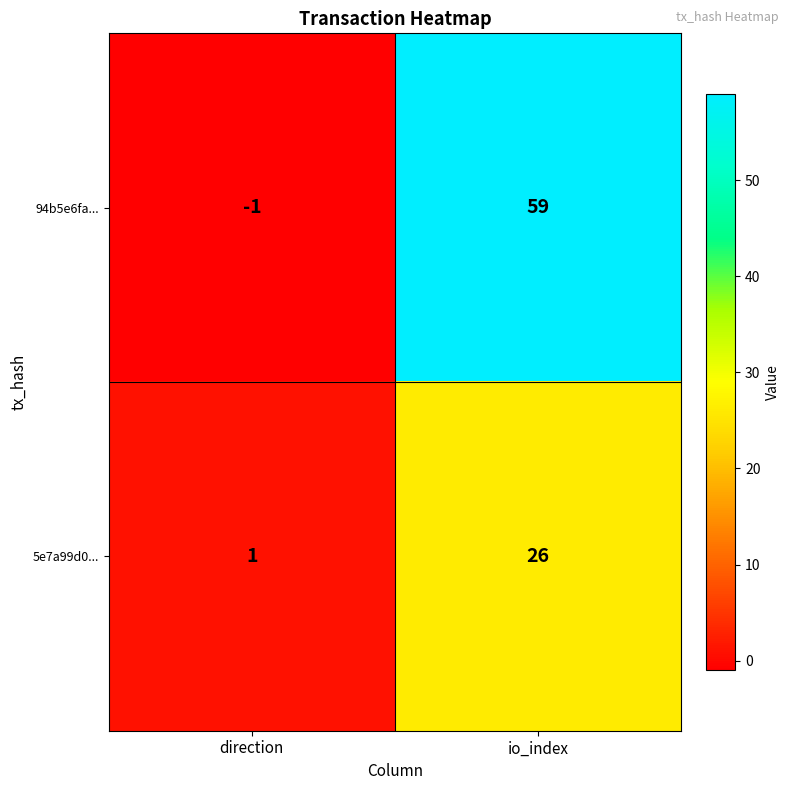

Is it true that 5e7a99d0... equals 26 at io_index?

True